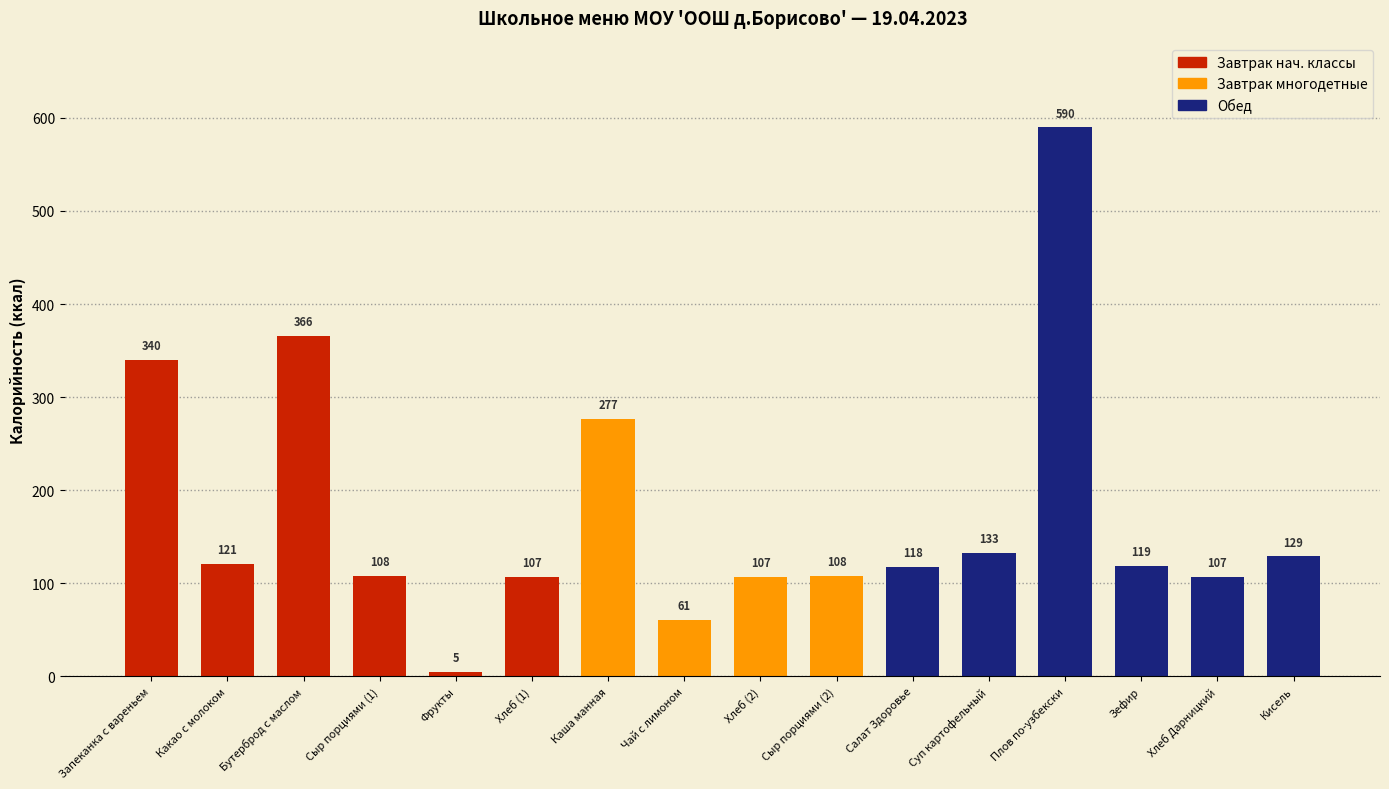

How many series are shown in this chart?

1